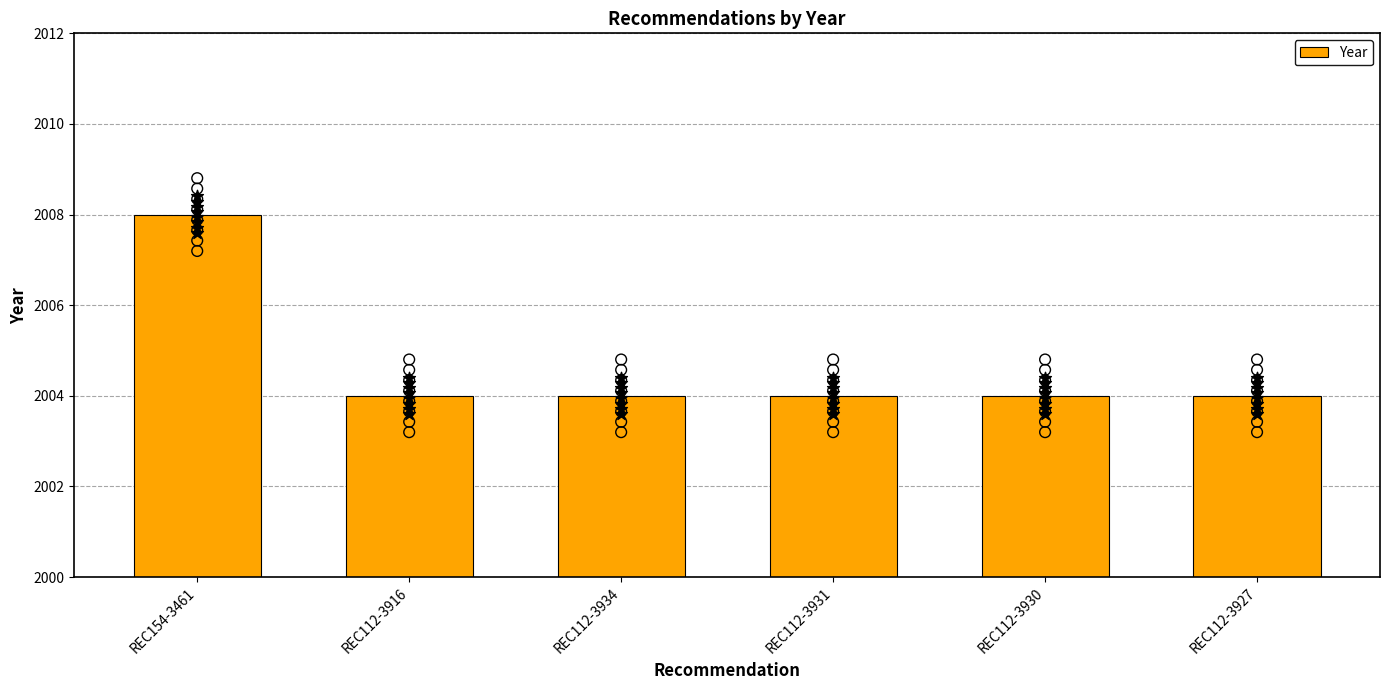

What is the change in value from REC154-3461 to REC112-3916?

-4